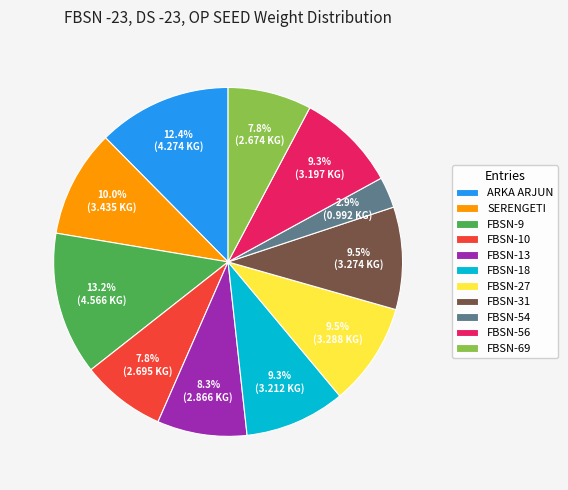

What percentage is the FBSN-13 slice, to the nearest percent?

8%